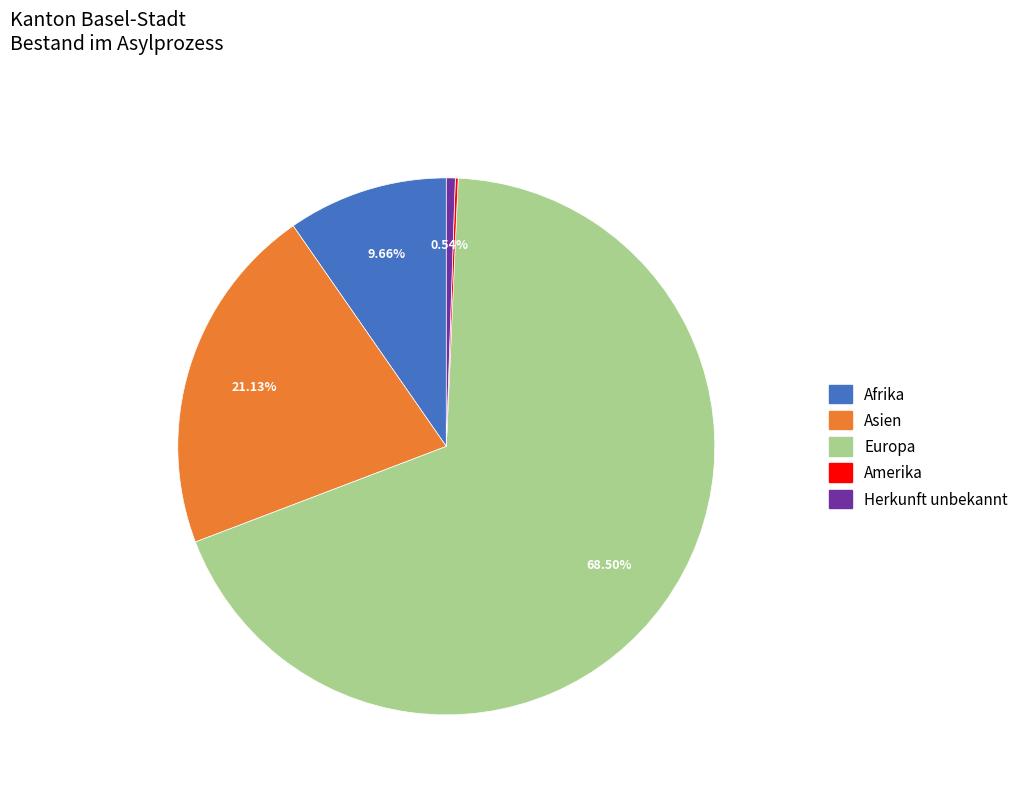

What percentage is the Asien slice, to the nearest percent?

21%